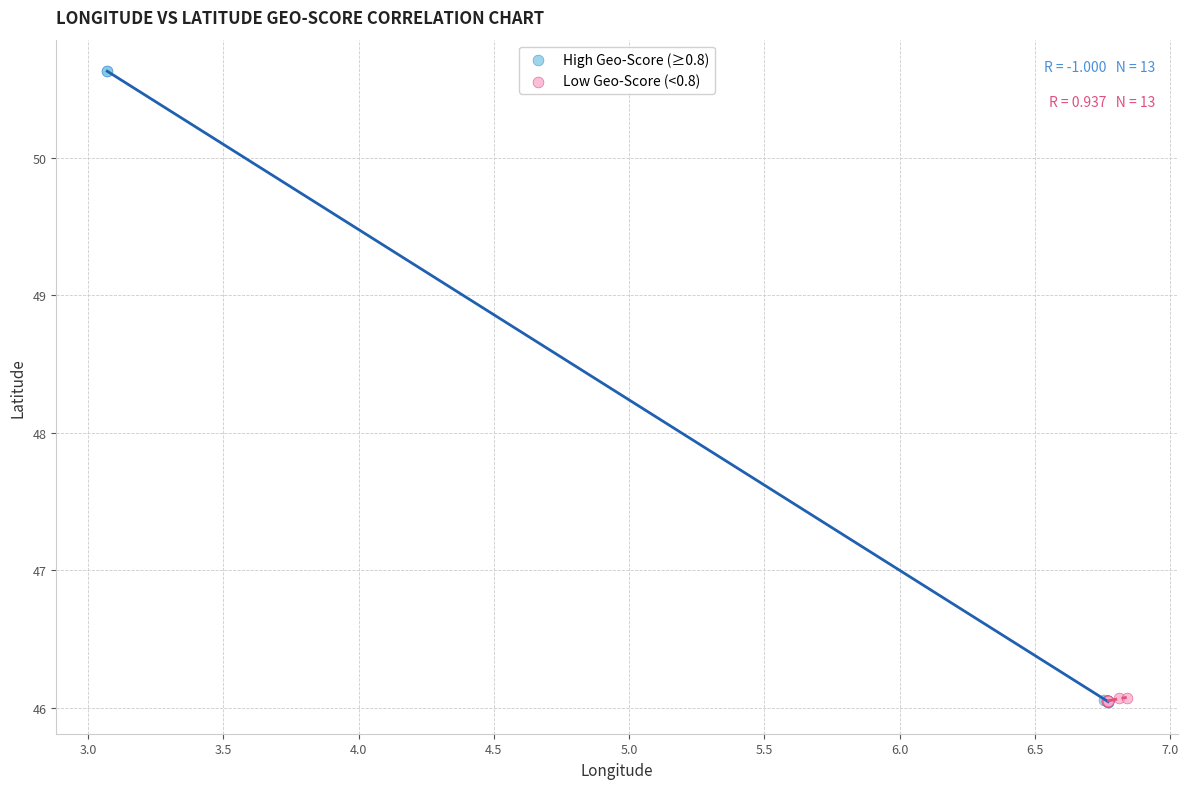

Which series contains the highest Y value?

High Geo-Score (≥0.8)